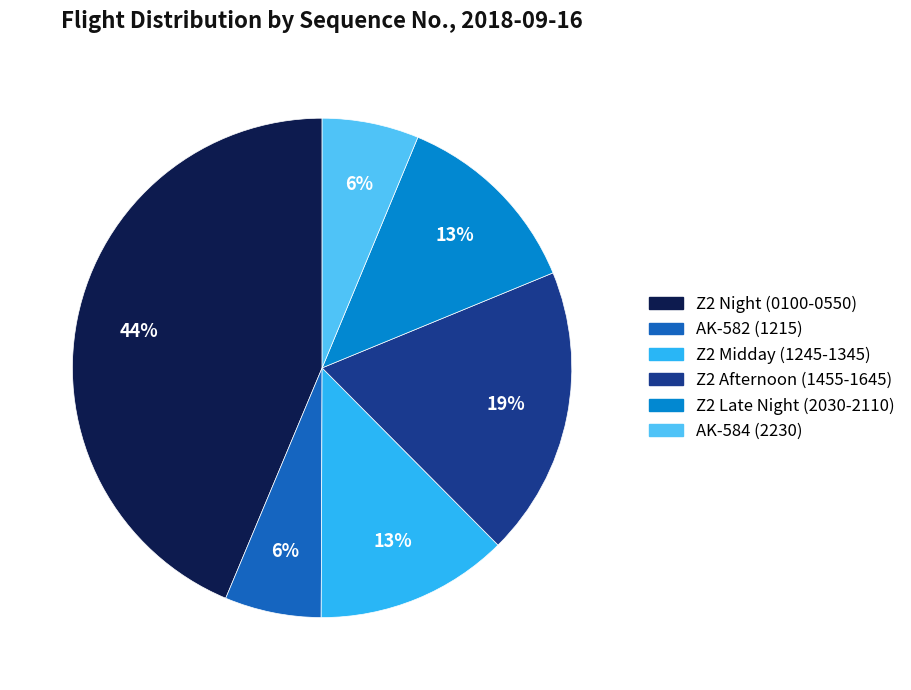

How many slices are in this pie chart?

6